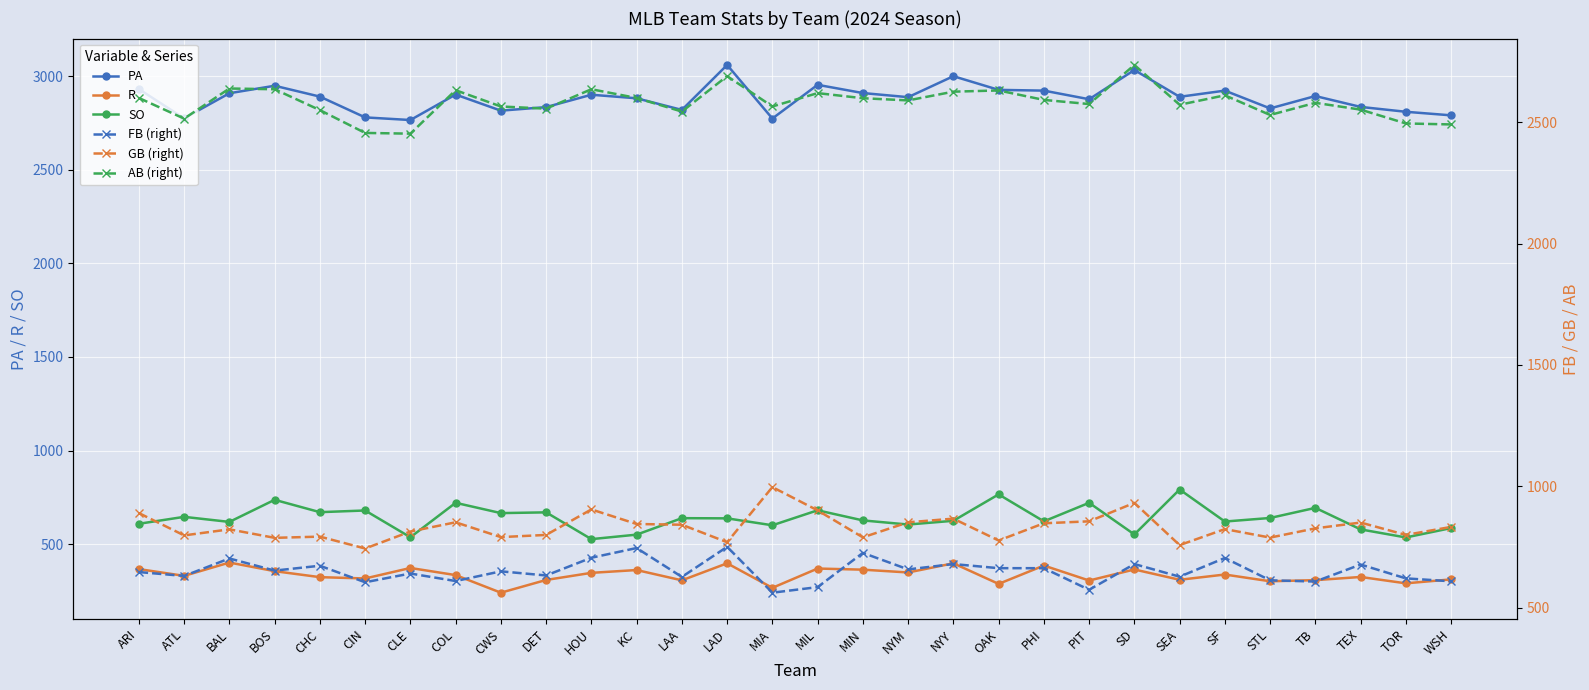

What is the label of the 18th point from the left?

NYM